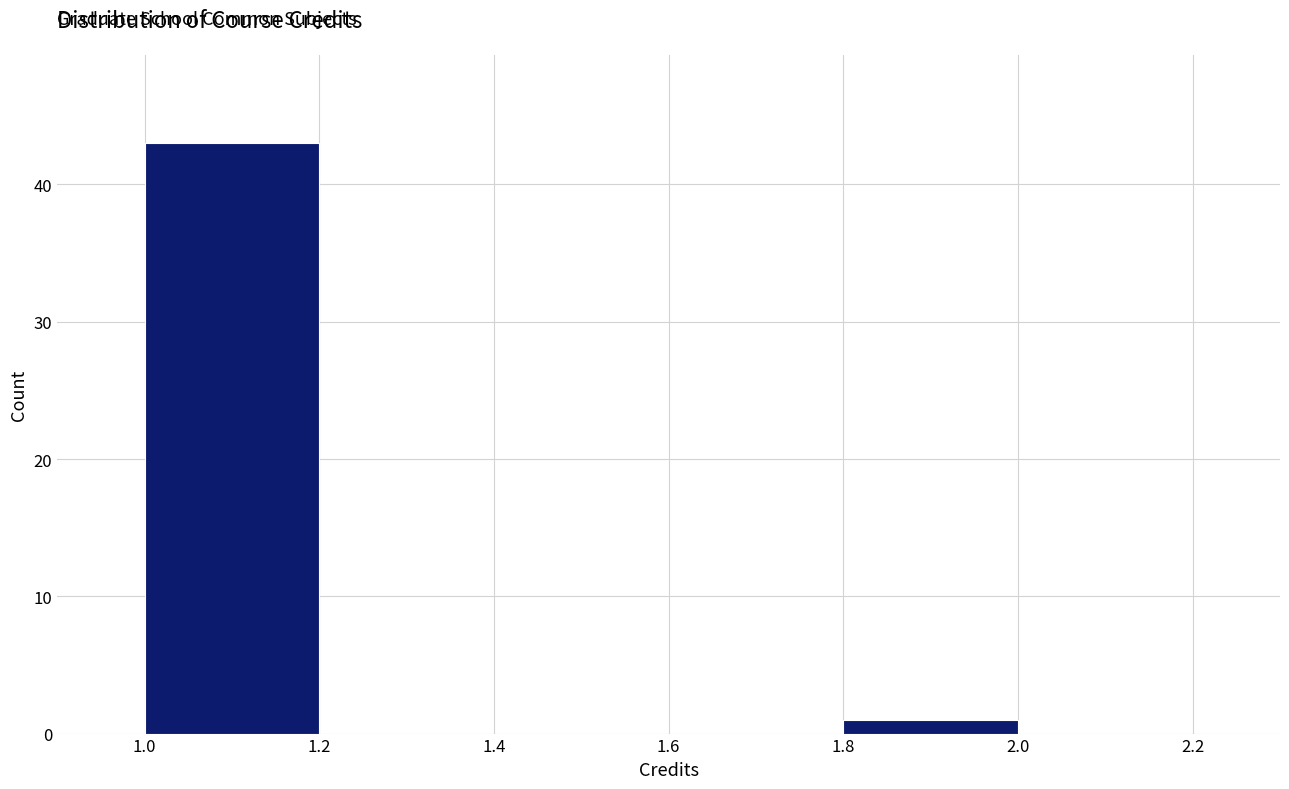

Over which range of the x-axis is the bar tallest?

1.0 to 1.2